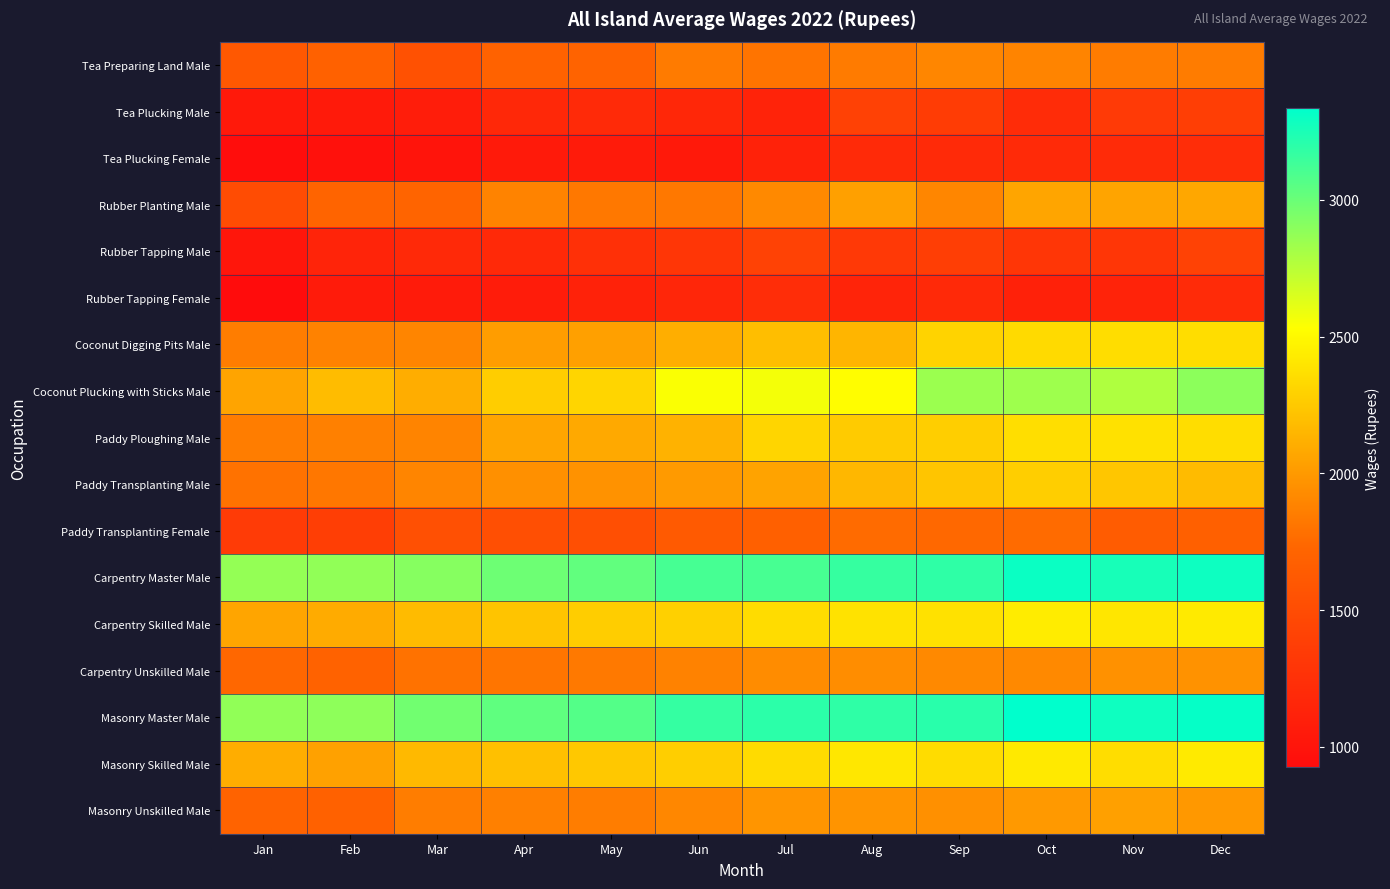

Which series changed the most between Jan and Jul?

Coconut Plucking with Sticks Male